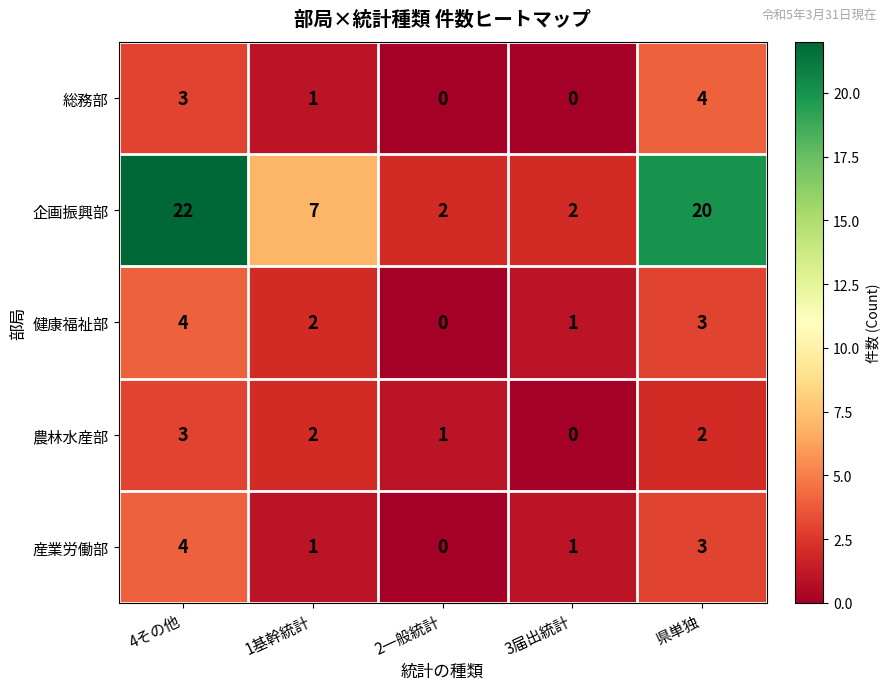

How many values in 総務部 are above zero?

3